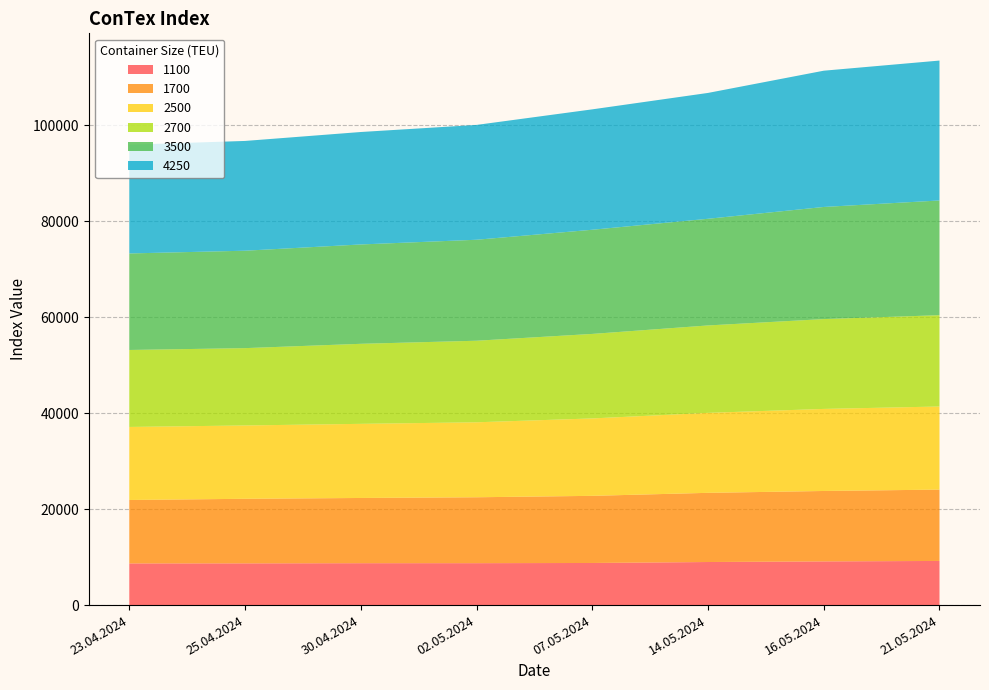

Reading left to right, list all the values displayed in this chart.

1100: 8684	8695	8730	8736	8777	8977	9105	9200
1700: 13220	13459	13595	13736	13991	14418	14677	14868
2500: 15223	15282	15448	15625	16134	16668	17102	17320
2700: 16043	16118	16682	17000	17614	18220	18723	19032
3500: 20118	20303	20705	21045	21710	22230	23368	23908
4250: 22665	22878	23438	23933	25093	26230	28400	29160